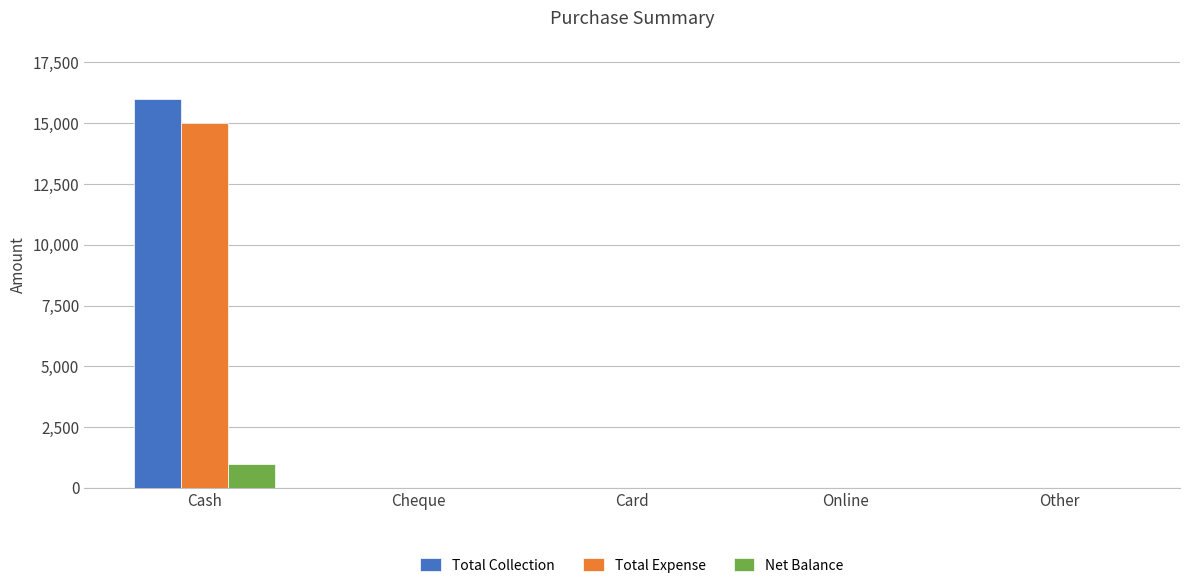

True or false: Total Expense has a value of 19772 at Cash.

False